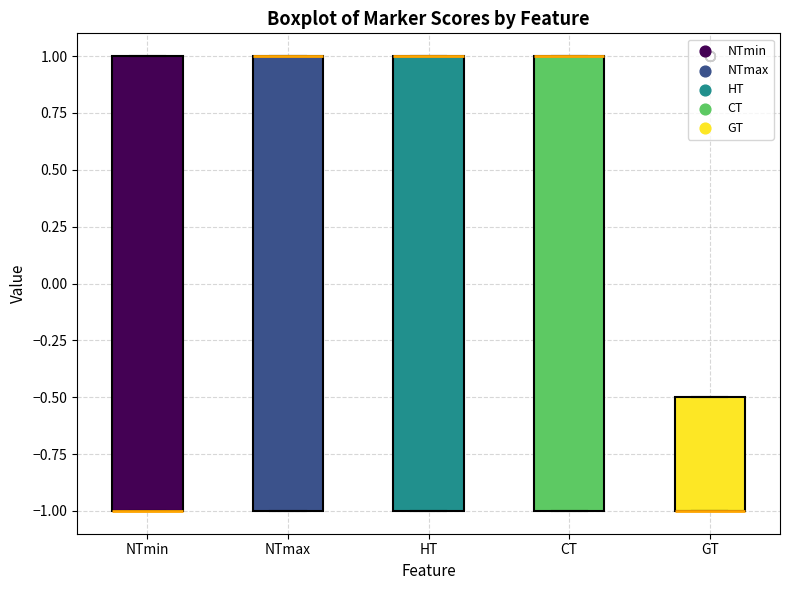

Reading left to right, read every box against the y-axis: the position of its median line, the range the box covers, and the ends of its whiskers. The values are not printed on the chart, so give them approximately, as read against the axis.

NTmin: median -1.0 (drawn on the box's lower edge), box -1.0 to 1.0, whiskers -1.0 to 1.0
NTmax: median 1.0 (drawn on the box's upper edge), box -1.0 to 1.0, whiskers -1.0 to 1.0
HT: median 1.0 (drawn on the box's upper edge), box -1.0 to 1.0, whiskers -1.0 to 1.0
CT: median 1.0 (drawn on the box's upper edge), box -1.0 to 1.0, whiskers -1.0 to 1.0
GT: median -1.0 (drawn on the box's lower edge), box -1.0 to -0.5, whiskers -1.0 to -0.5